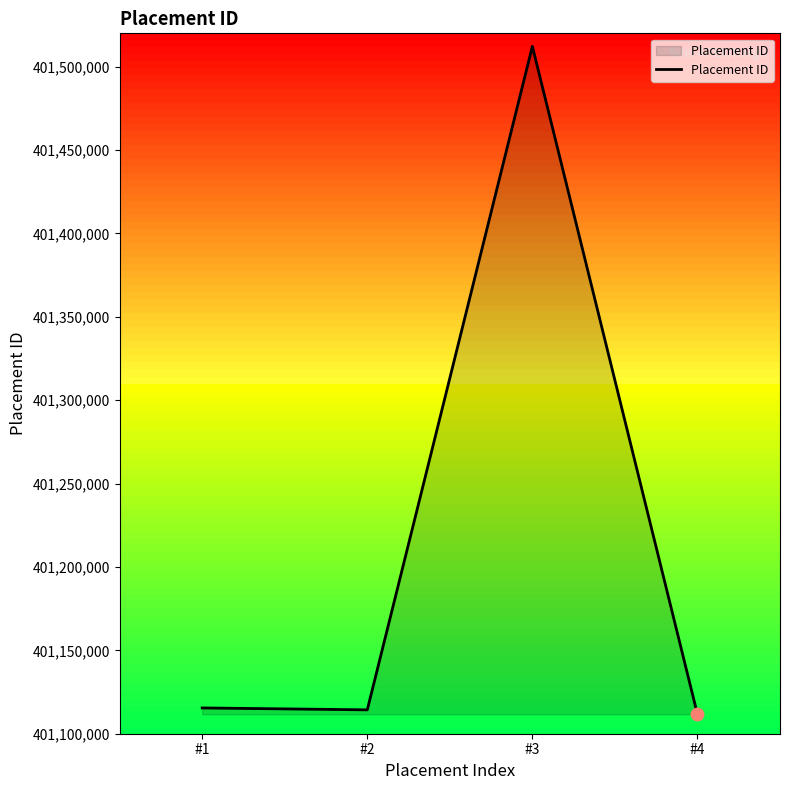

Between #1 and #3, which is larger?

#3